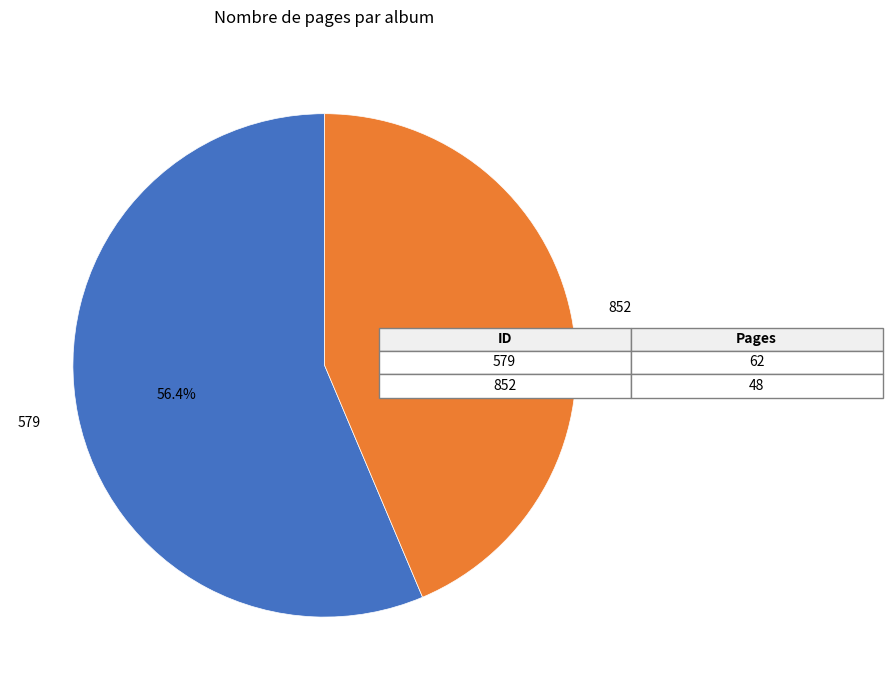

What is the ratio of the value at 579 to the value at 852?

1.3